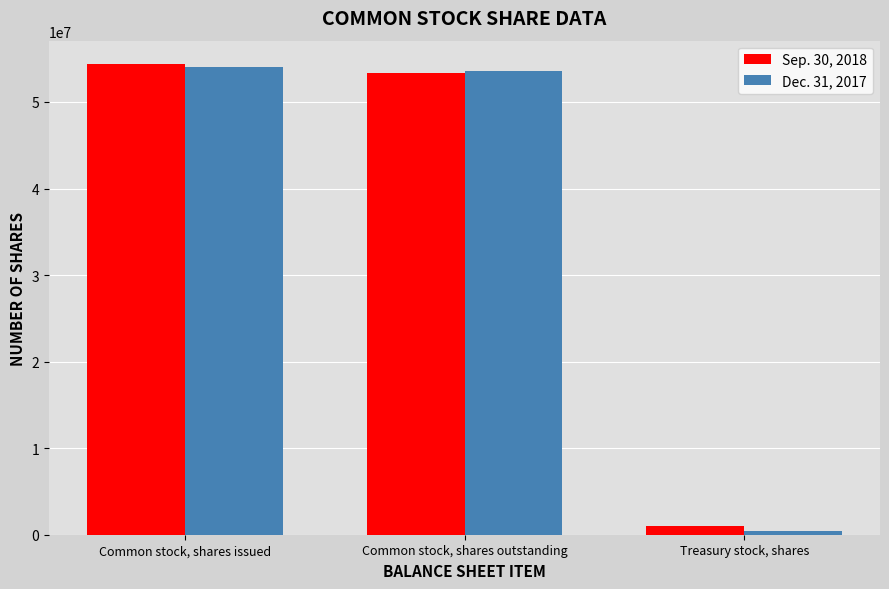

At how many categories does at least one series exceed 3886954?

2